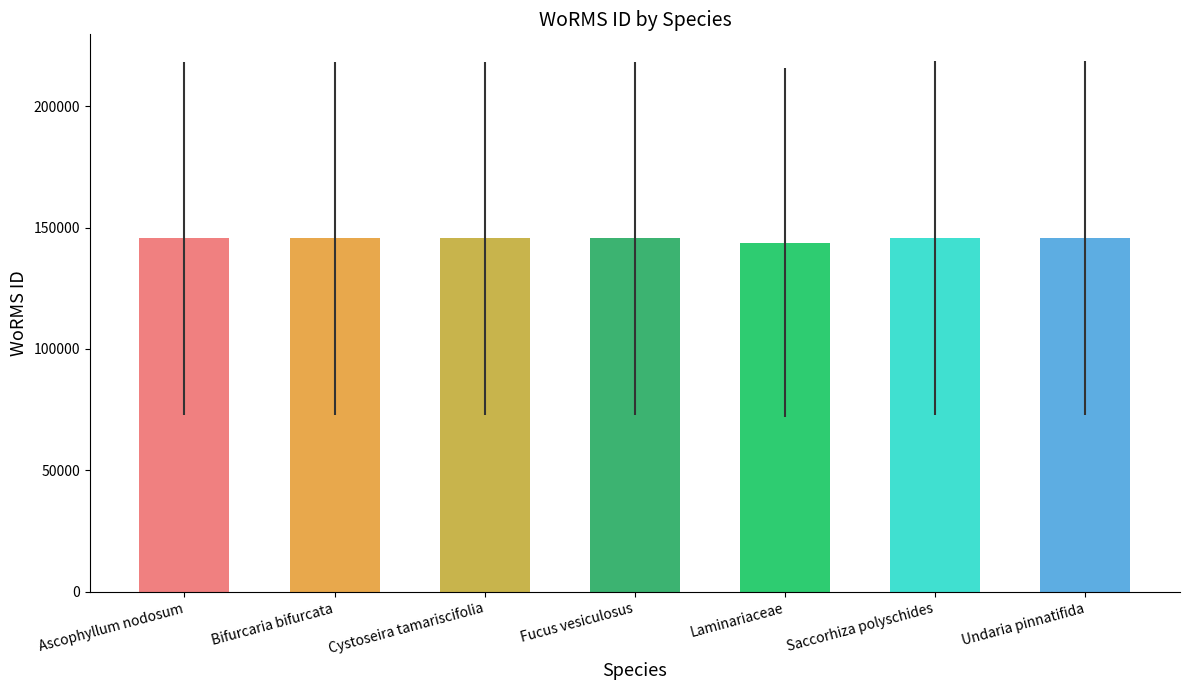

The chart shows a value of 145548 at Fucus vesiculosus. True or false?

True